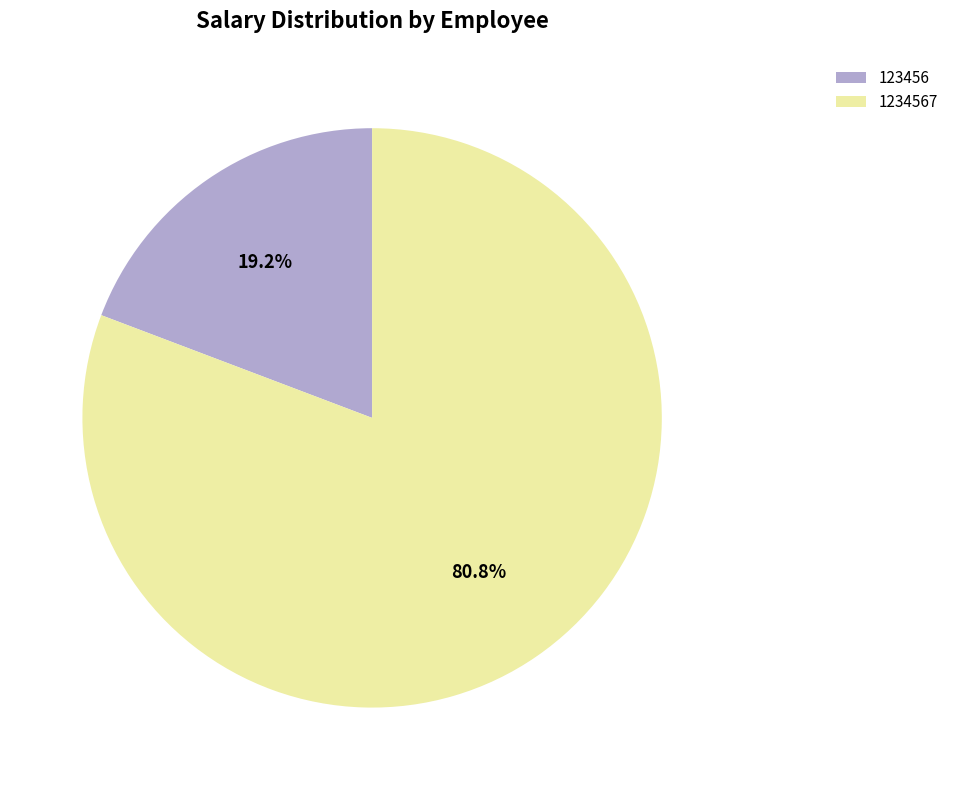

Which category has the smallest portion of the pie?

123456